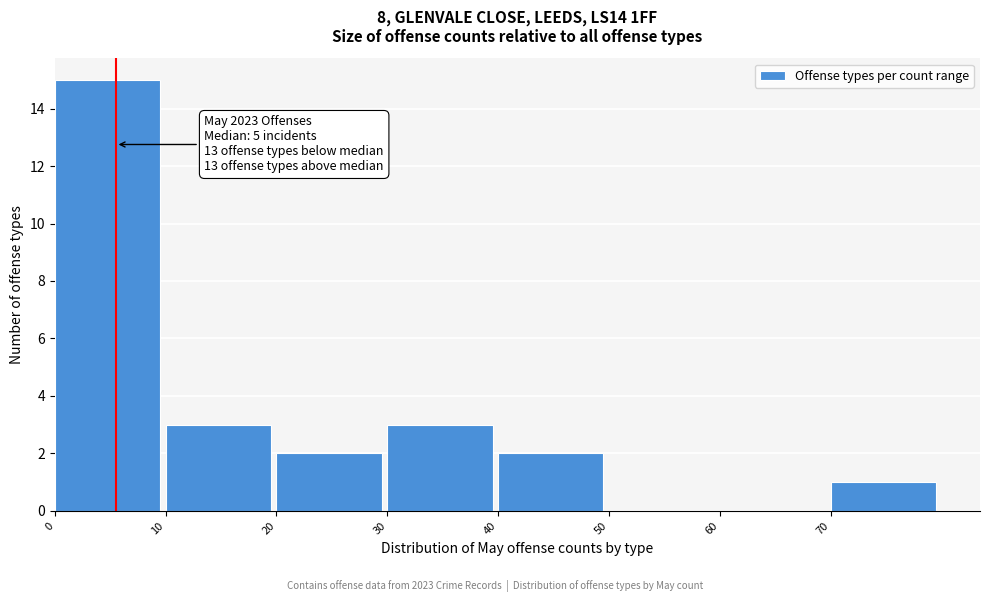

Over which range of the x-axis is the bar tallest?

0 to 10